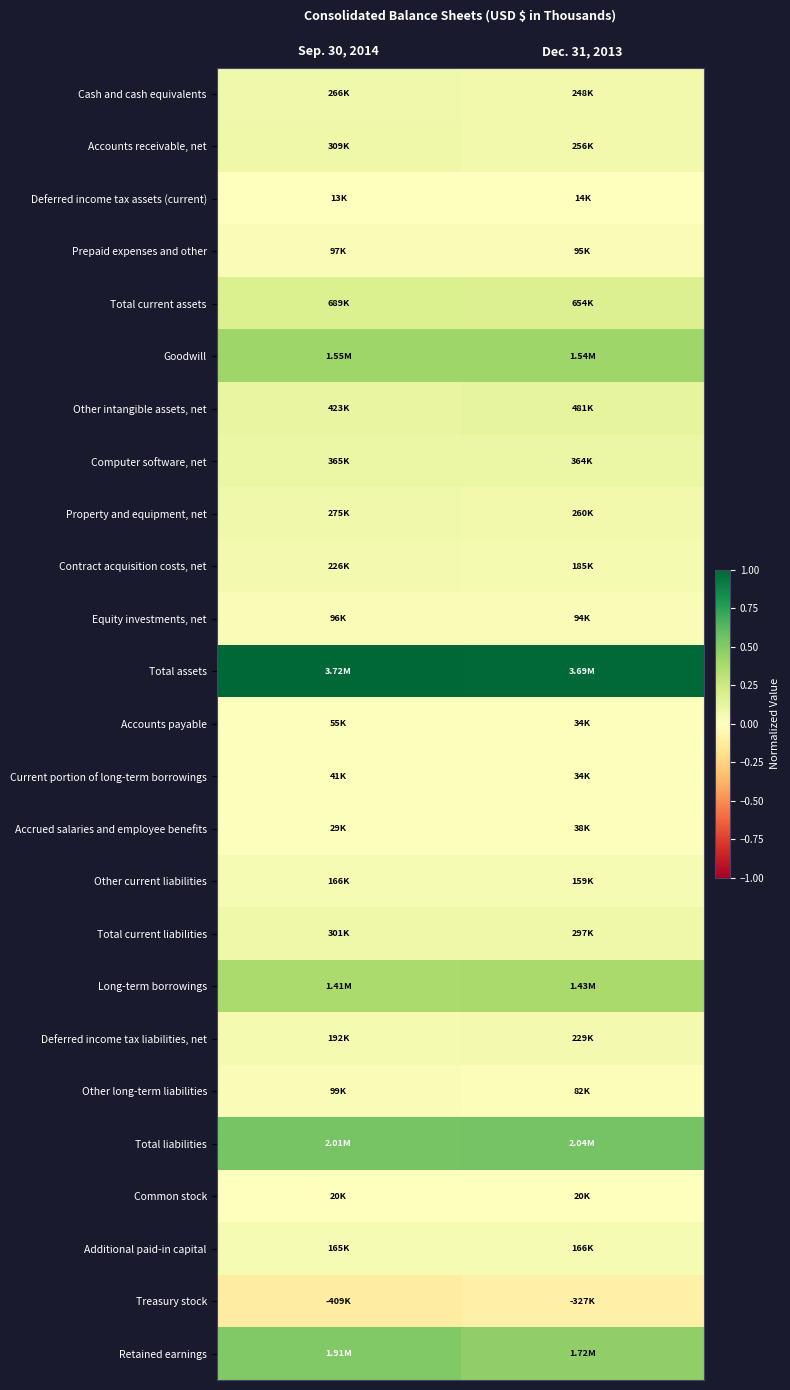

Rank the series by their maximum value, from highest to lowest.

Total assets, Total liabilities, Retained earnings, Goodwill, Long-term borrowings, Total current assets, Other intangible assets, net, Computer software, net, Accounts receivable, net, Total current liabilities, Property and equipment, net, Cash and cash equivalents, Deferred income tax liabilities, net, Contract acquisition costs, net, Other current liabilities, Additional paid-in capital, Other long-term liabilities, Prepaid expenses and other, Equity investments, net, Accounts payable, Current portion of long-term borrowings, Accrued salaries and employee benefits, Common stock, Deferred income tax assets (current), Treasury stock